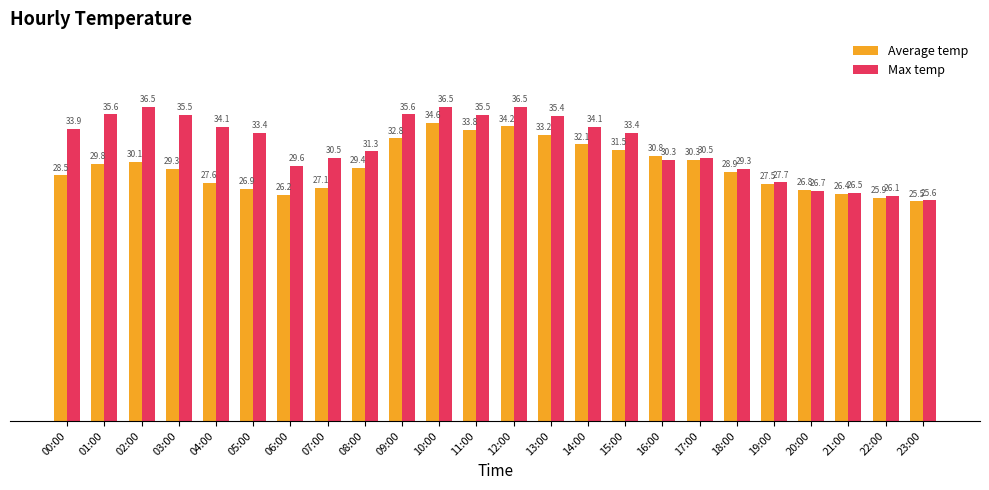

How many groups of bars are there?

24